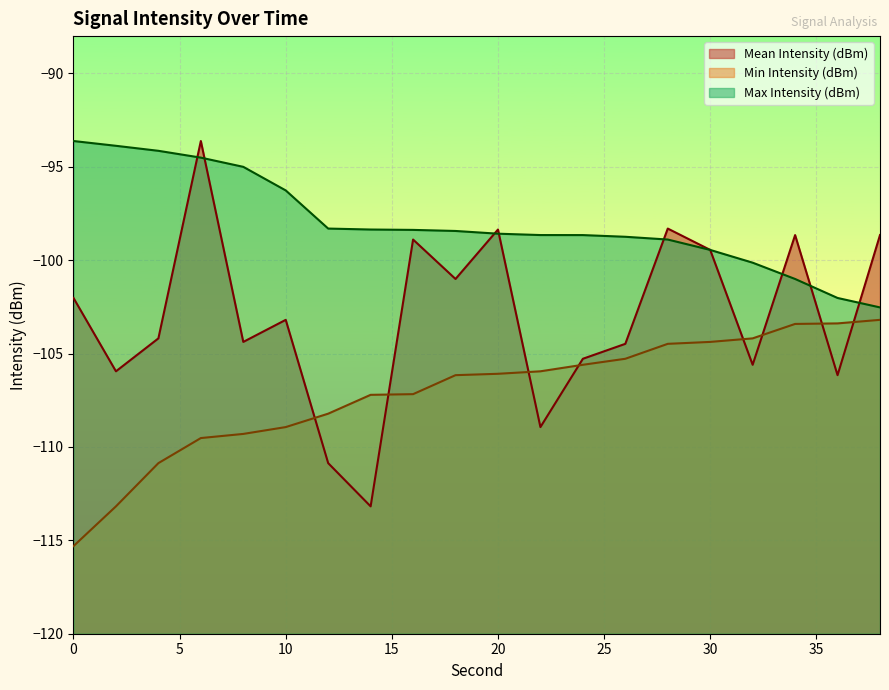

What is the spread (max minus min) of values at 16?

8.8